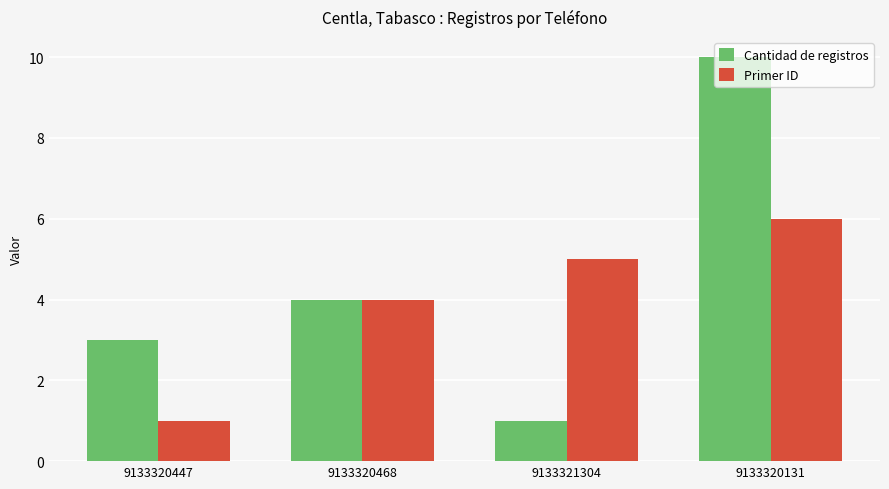

Reading right to left, list all the values displayed in this chart.

Cantidad de registros: 9133320131=10	9133321304=1	9133320468=4	9133320447=3
Primer ID: 9133320131=6	9133321304=5	9133320468=4	9133320447=1